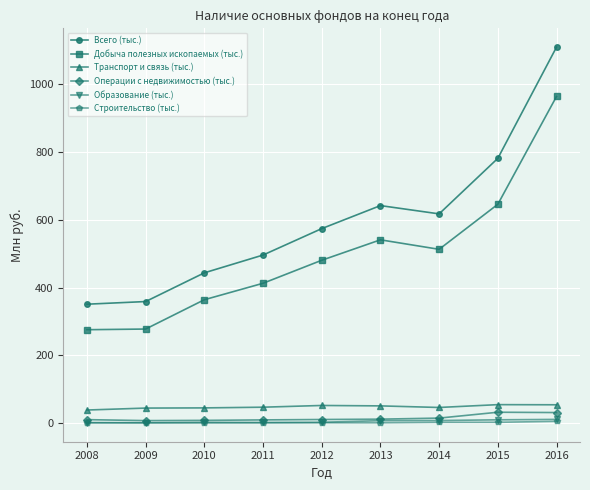

What is the sum of all Образование (тыс.) values?

52.2